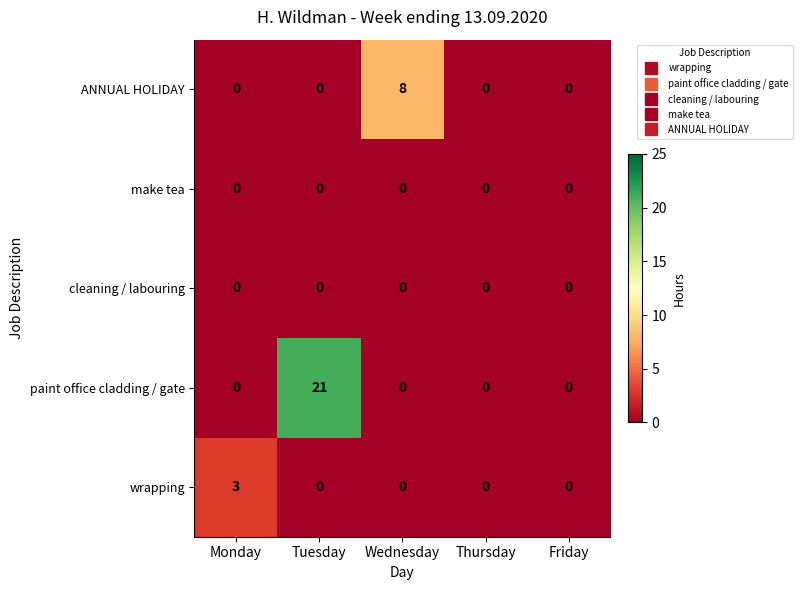

Which category has the highest value across all series?

Tuesday